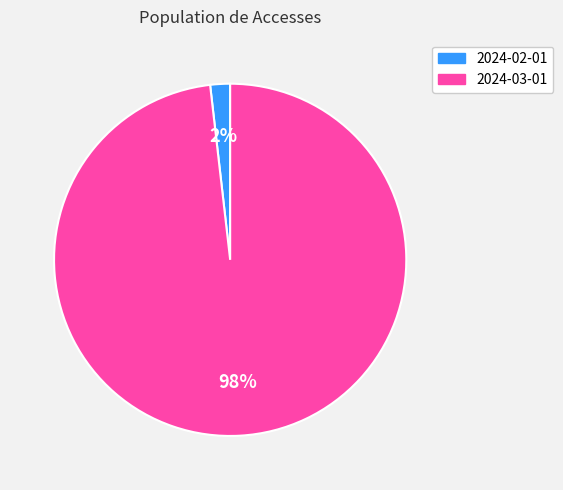

To the nearest percent, what is the average slice percentage?

50%